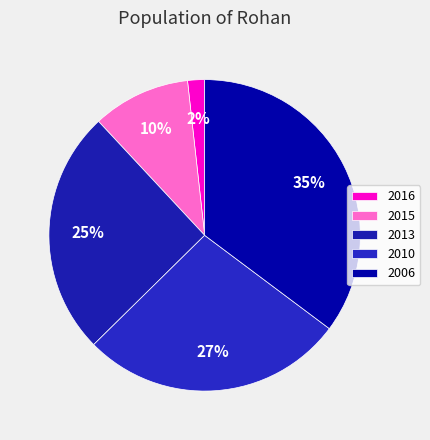

What is the ratio of the value at 2010 to the value at 2013?

1.1